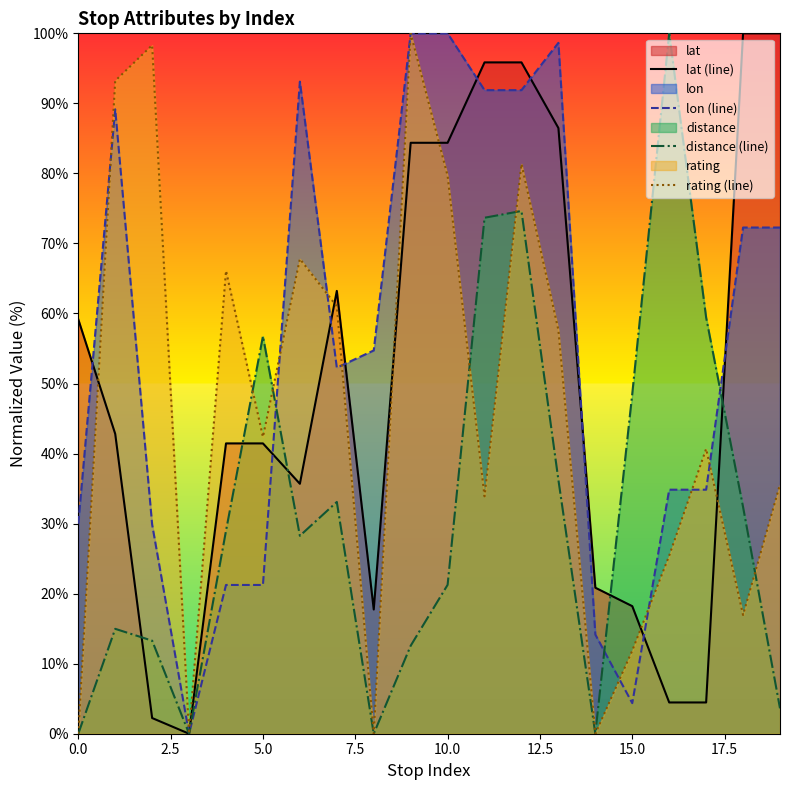

What is the maximum value shown in the chart?

100.0